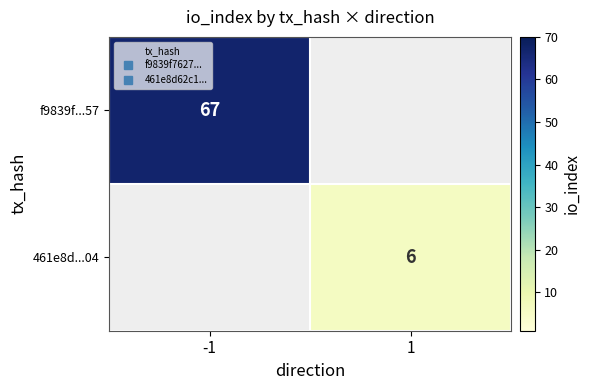

Between 1 and -1, which is larger?

-1